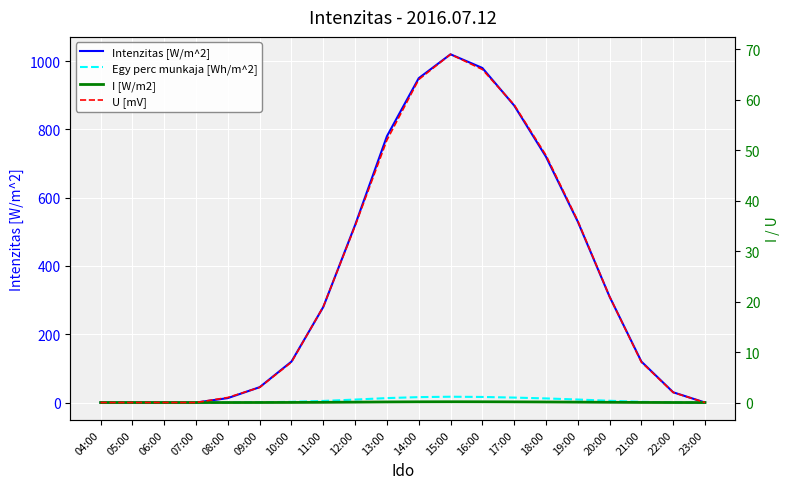

The value of Intenzitas [W/m^2] at 11:00 is 468.1. True or false?

False